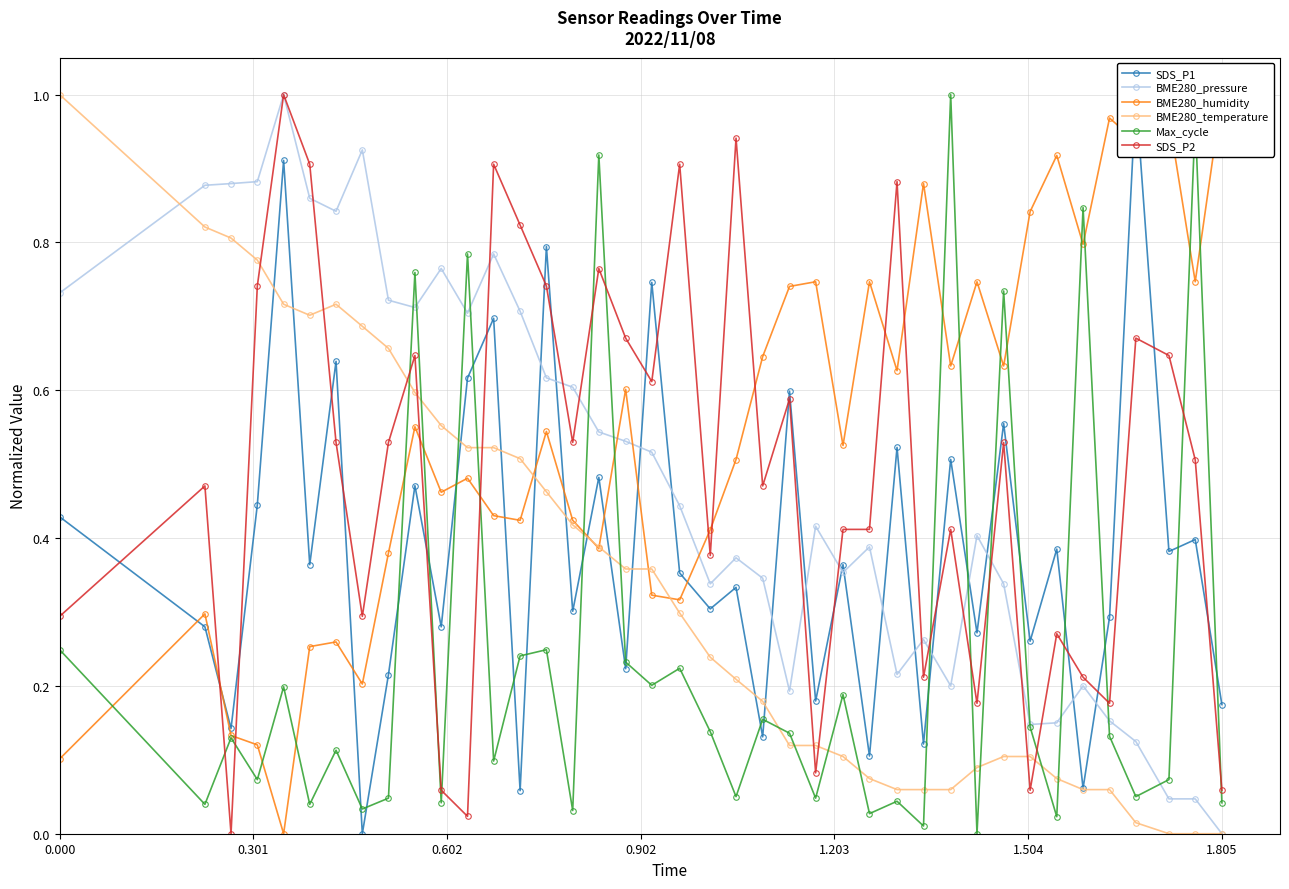

True or false: SDS_P2 and Max_cycle intersect in this chart.

True